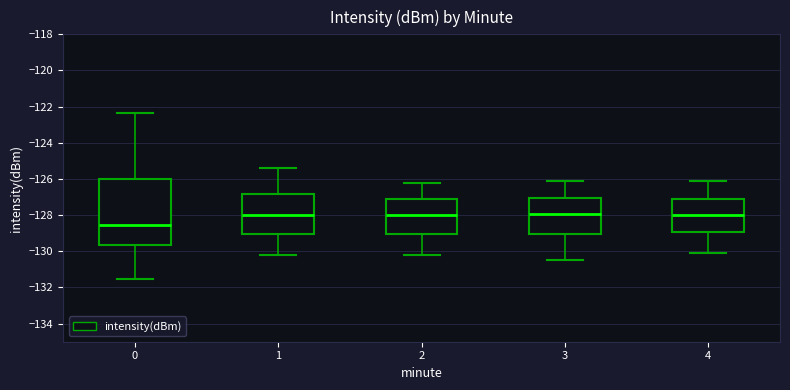

Comparing the boxes themselves (not the whiskers), which one is the tallest?

0